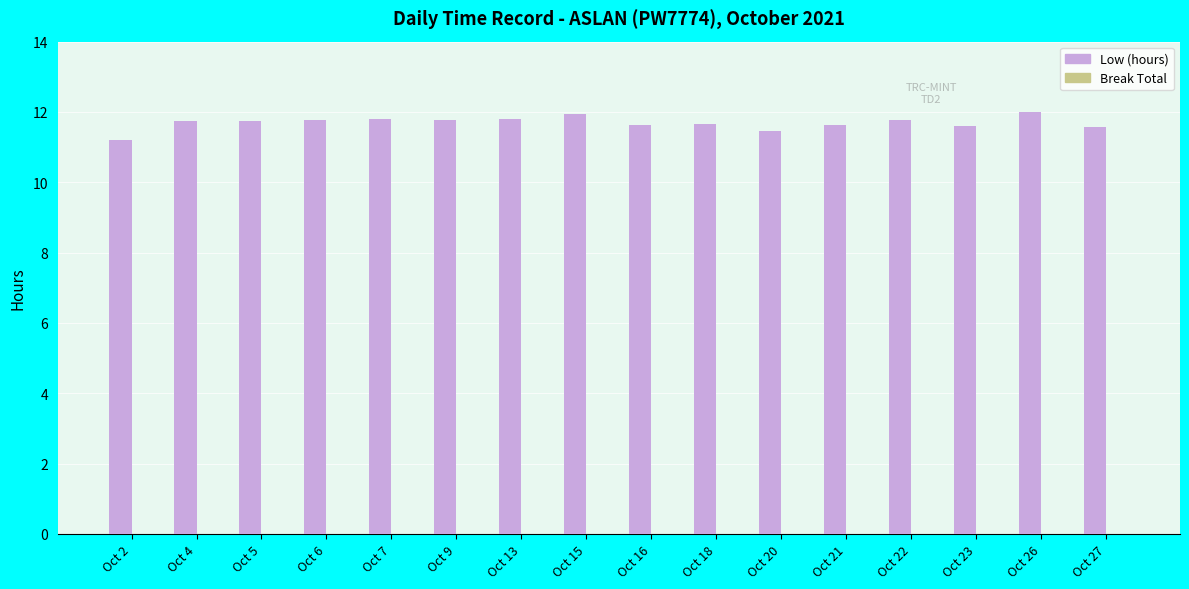

What is the average value?

11.7